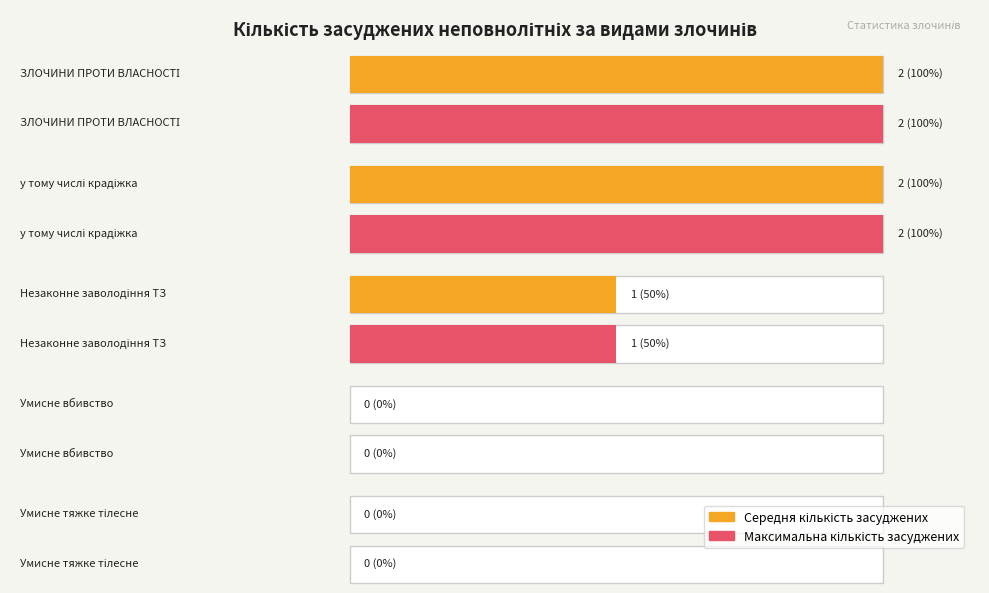

At how many categories does at least one series exceed 0?

3